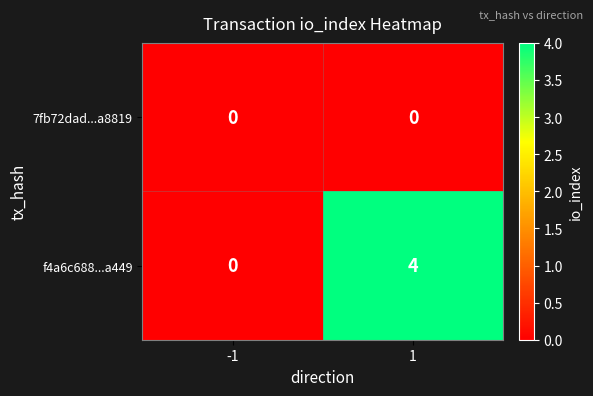

The f4a6c688...a449 series shows -1 at -1. True or false?

False